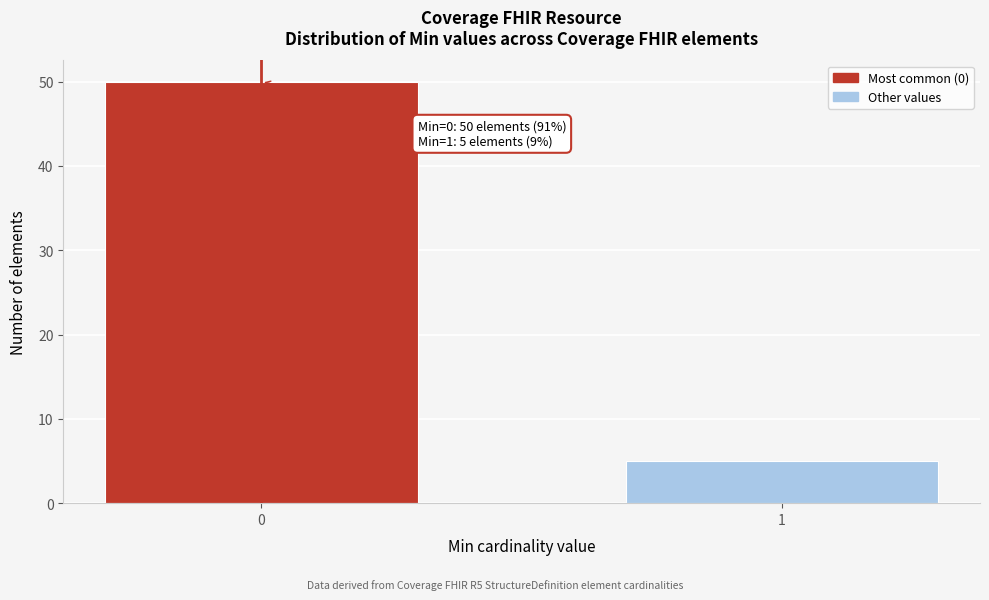

Reading left to right, transcribe all the data shown in this chart.

50	5